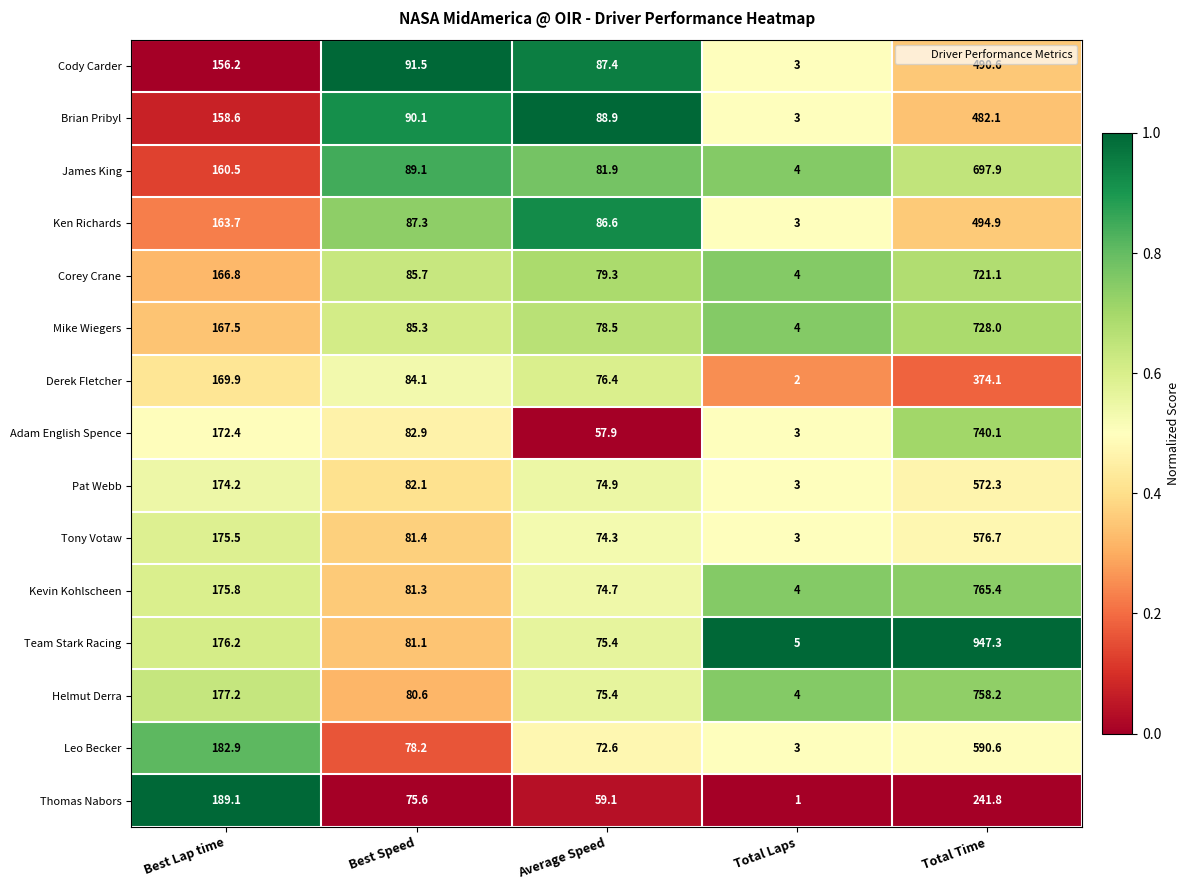

Which label corresponds to the largest value in the chart?

Total Time